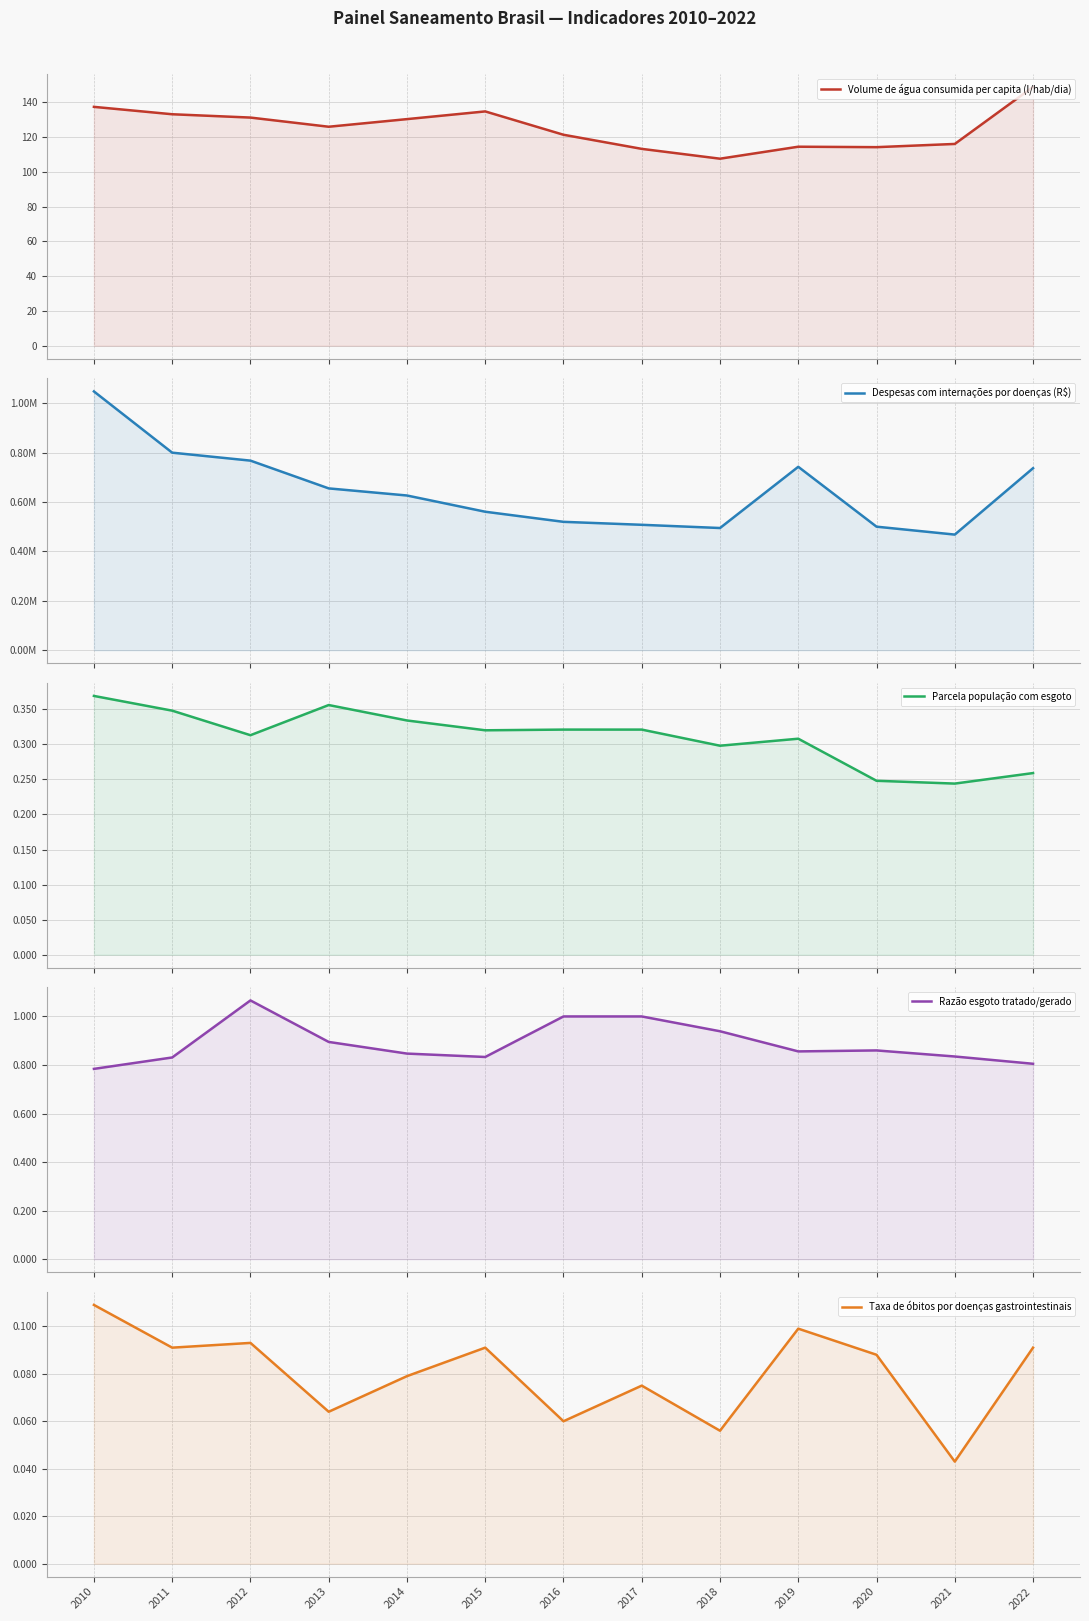

Does the chart have visible grid lines?

Yes